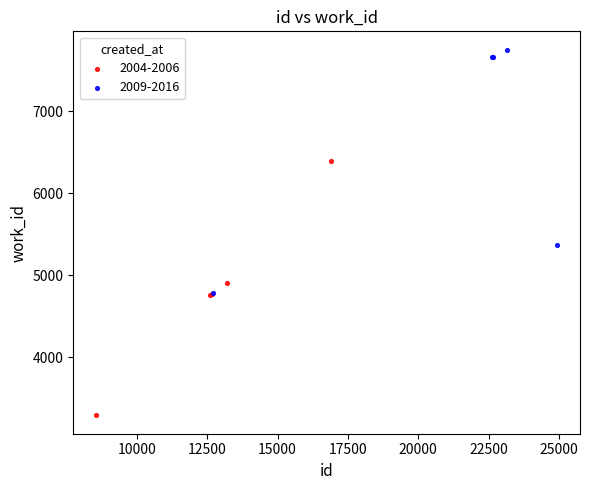

Which series contains the highest Y value?

2009-2016